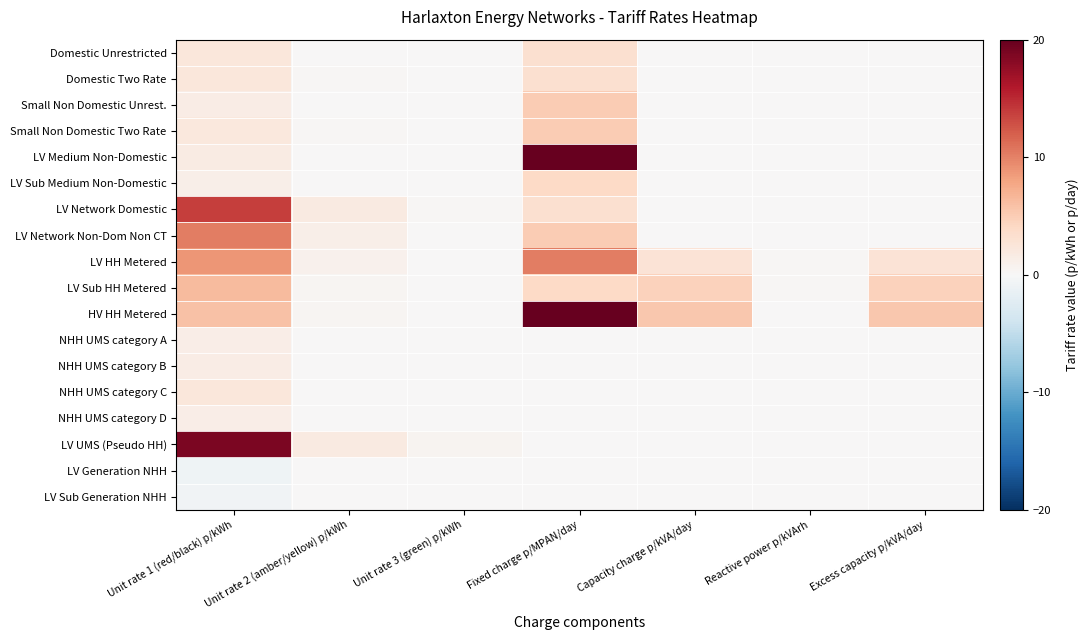

What is the difference between the highest and lowest values at Excess capacity p/kVA/day?

5.5